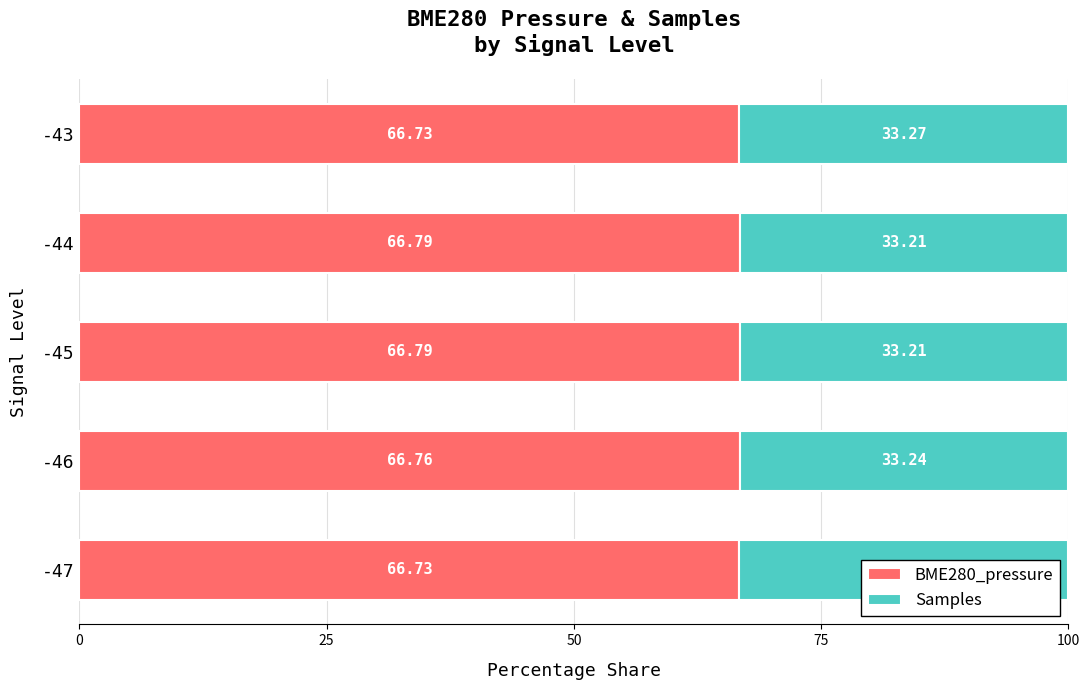

What is the average value of the BME280_pressure series?

66.8